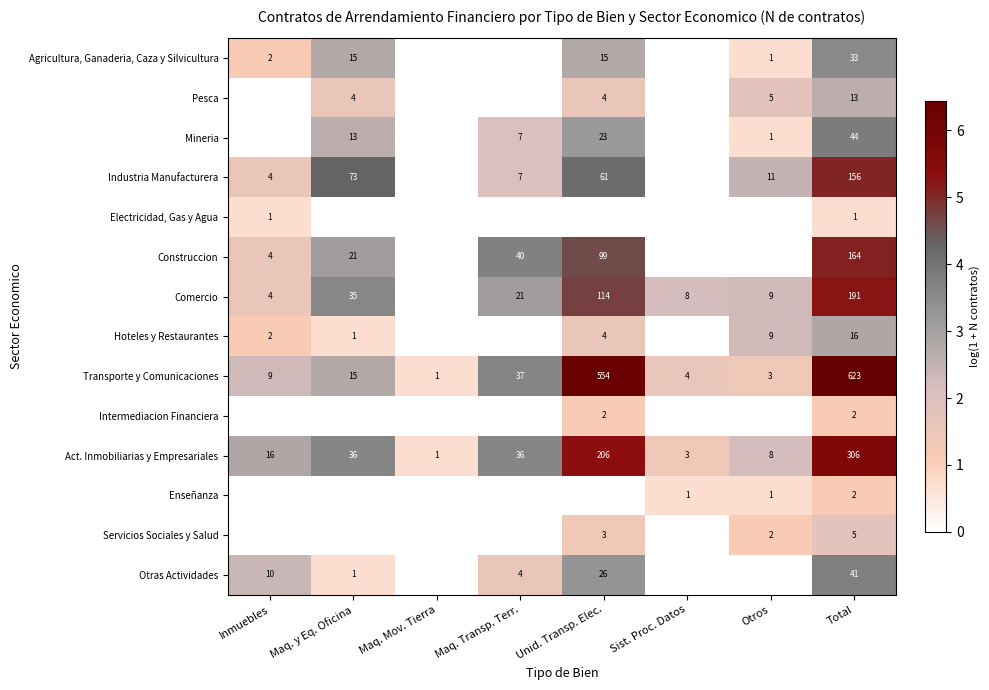

What is the total value across all series at Total?

1597